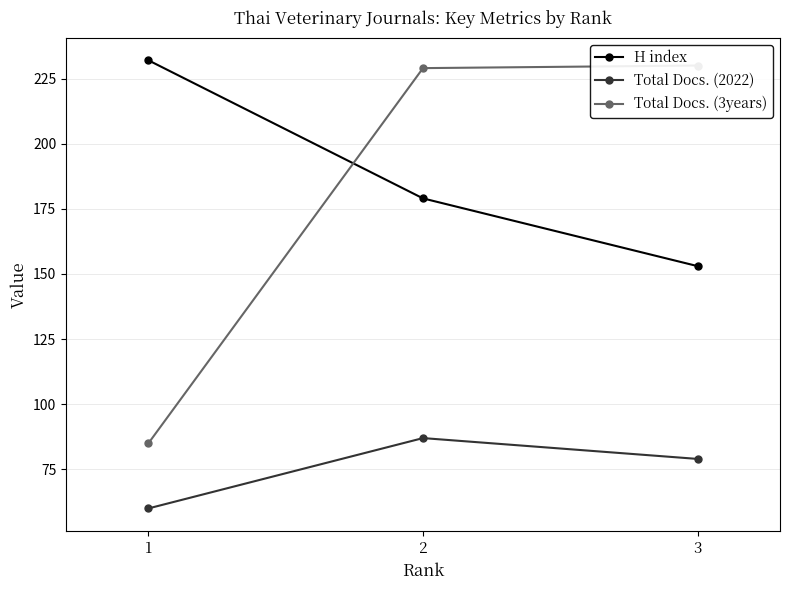

At which category is the sum across all series the highest?

2